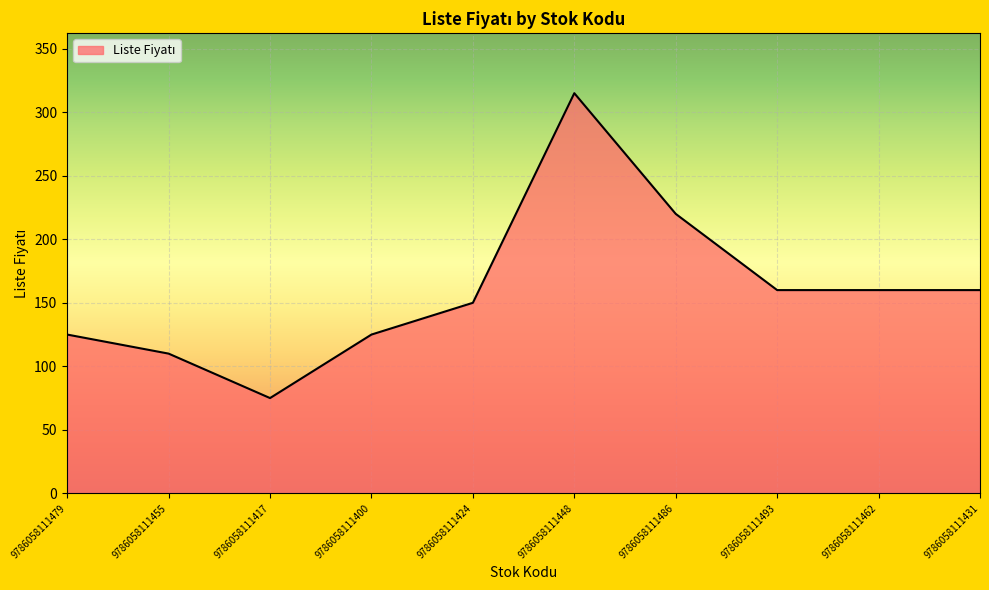

What is the average value?

160